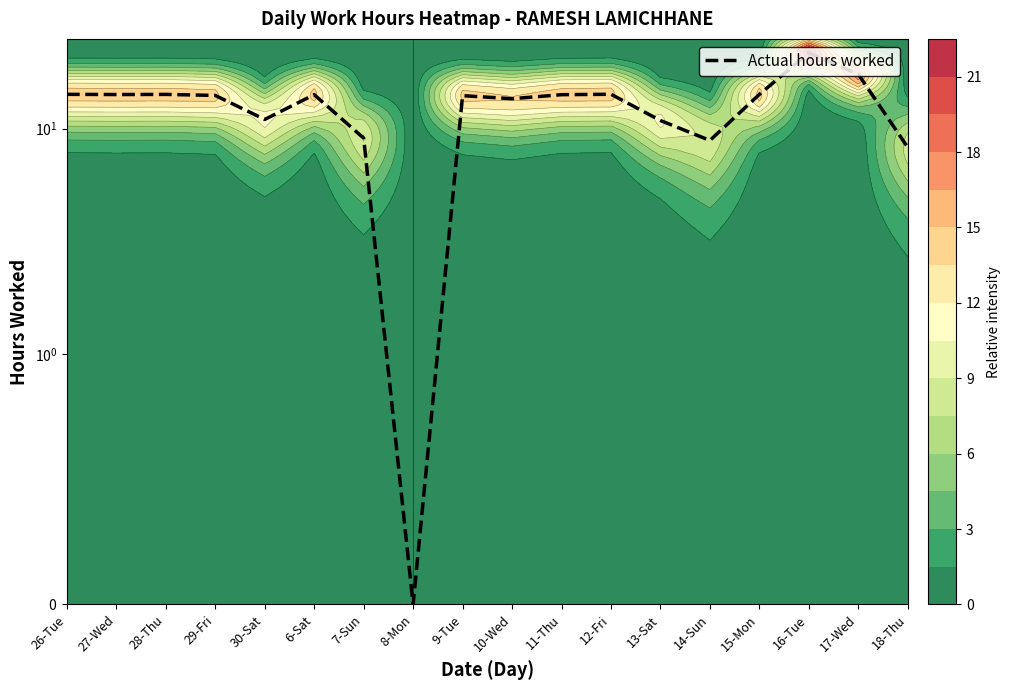

The chart shows a value of 23.3 at 27-Wed. True or false?

False